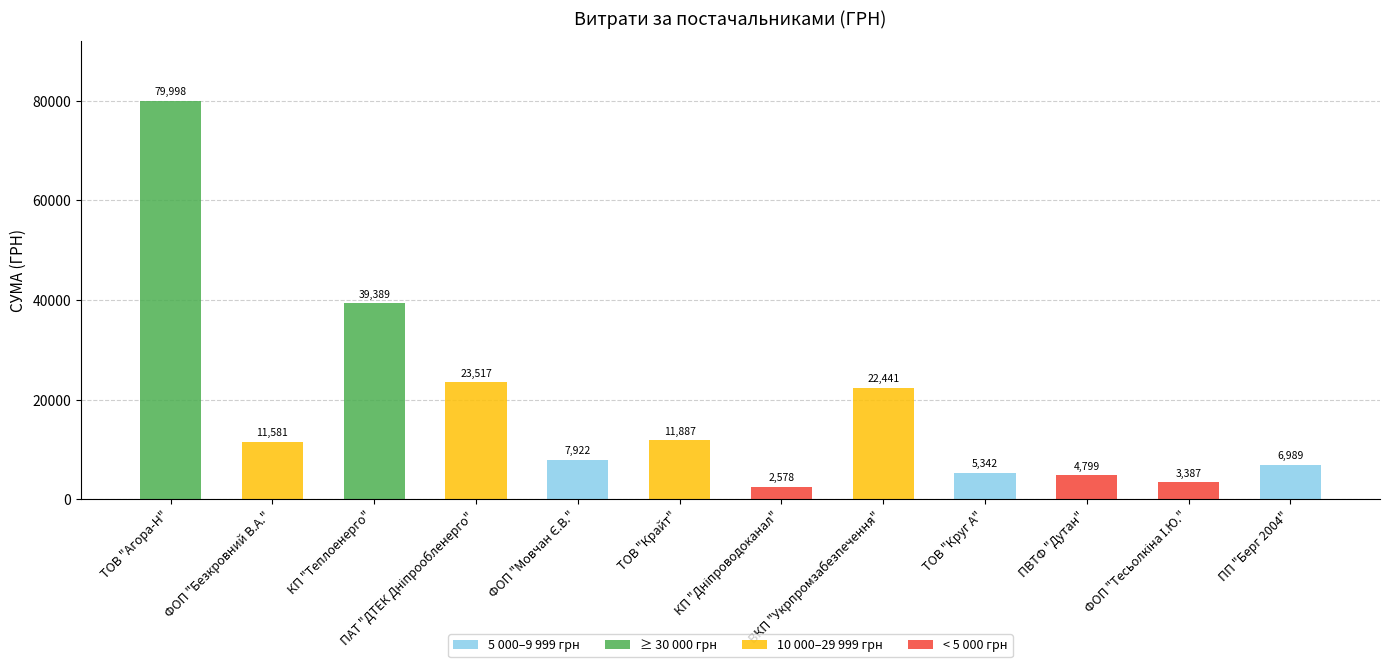

What is the difference between the second highest and minimum values?

36811.0